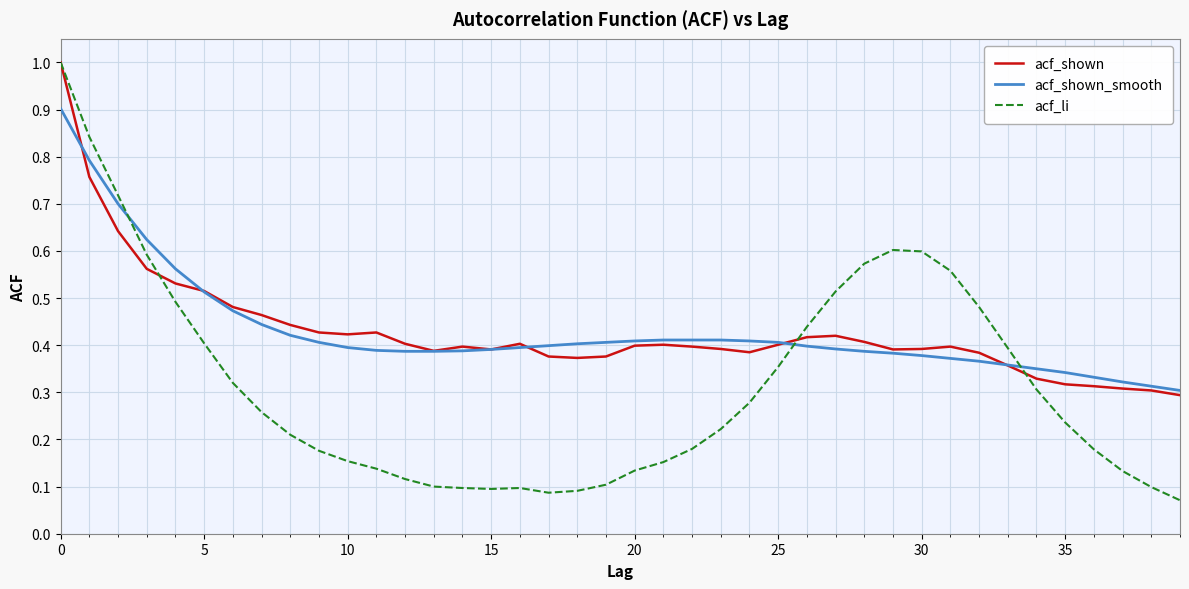

What is the maximum value shown in the chart?

1.0